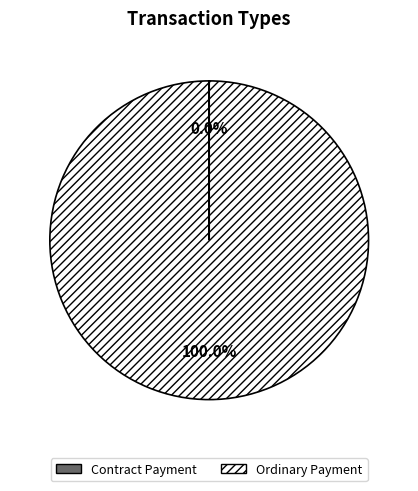

Does any single category account for the majority?

Yes